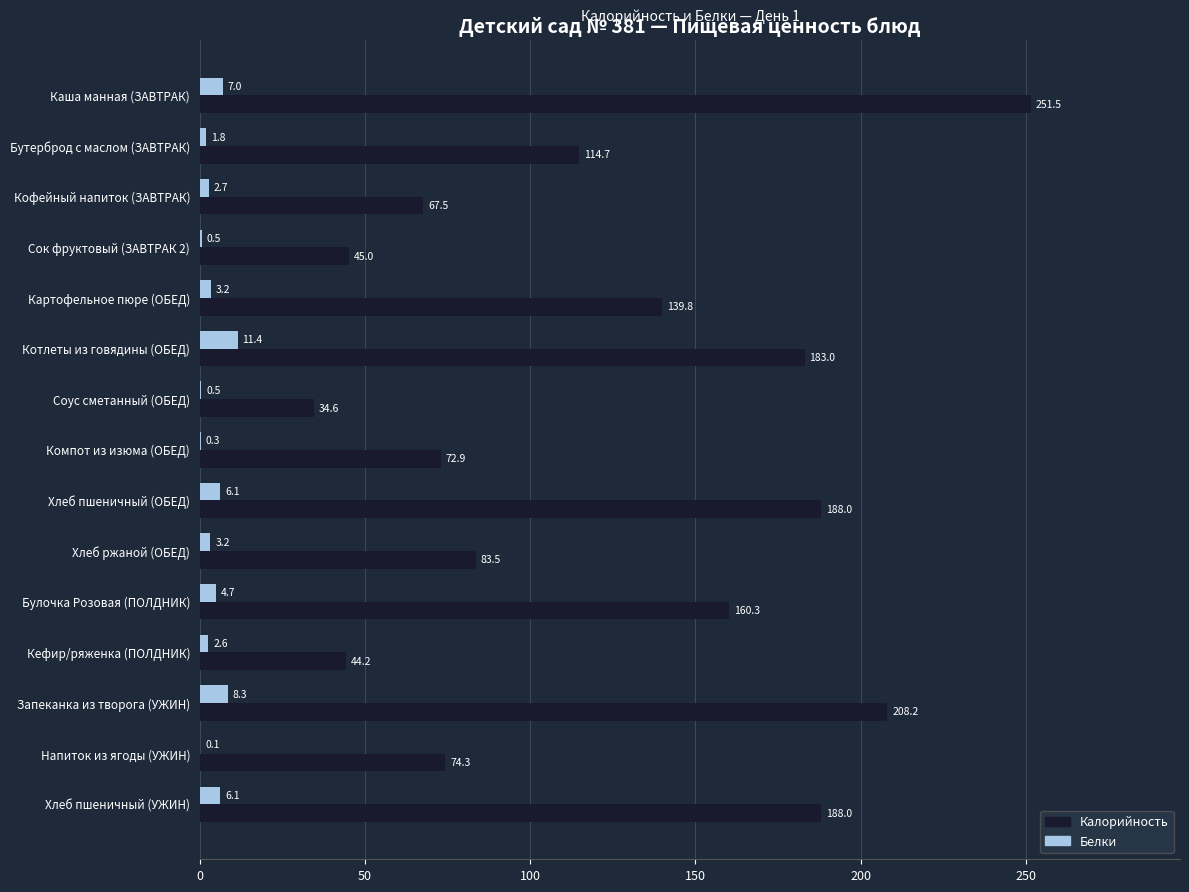

What is the maximum value for Белки?

11.4